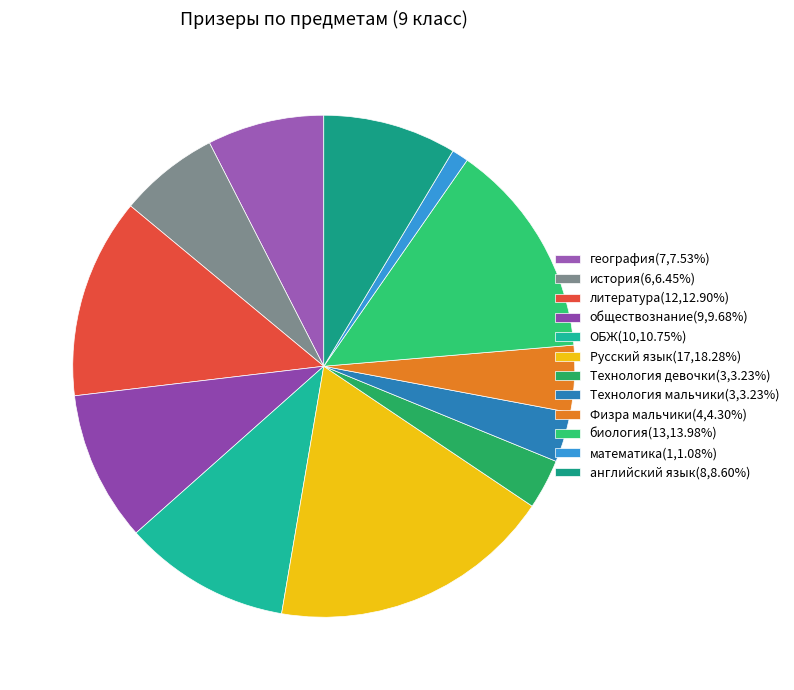

Combined, what portion of the pie is Технология девочки and Русский язык?

21.5%